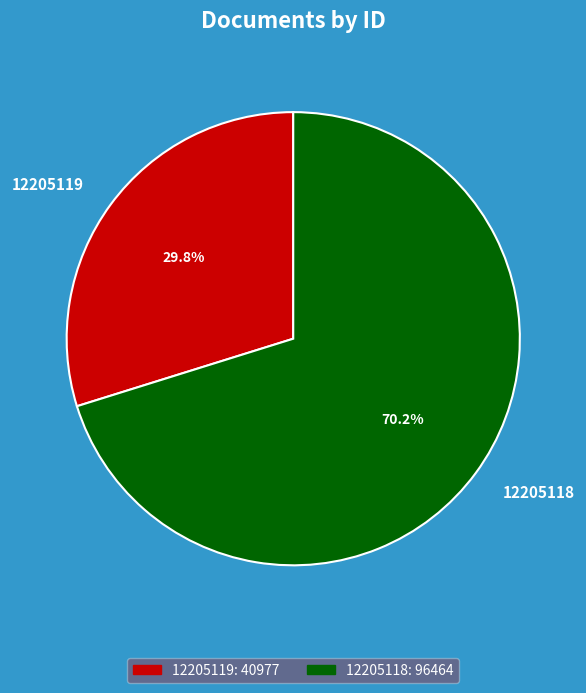

What is the largest slice in the pie chart?

12205118